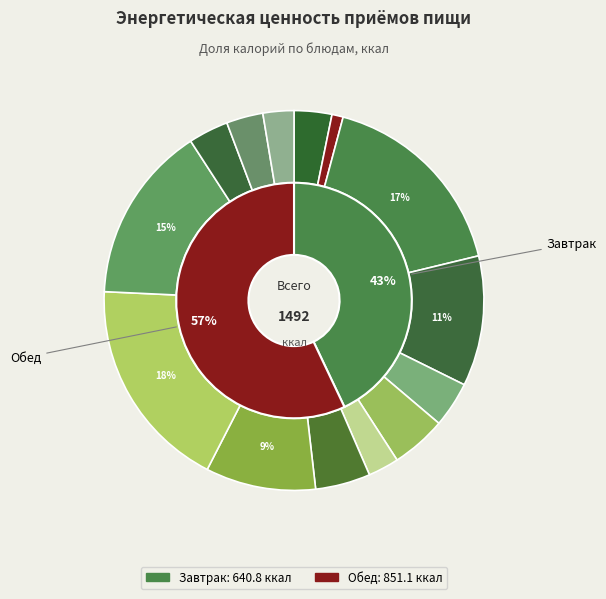

Which slice is the largest?

Обед